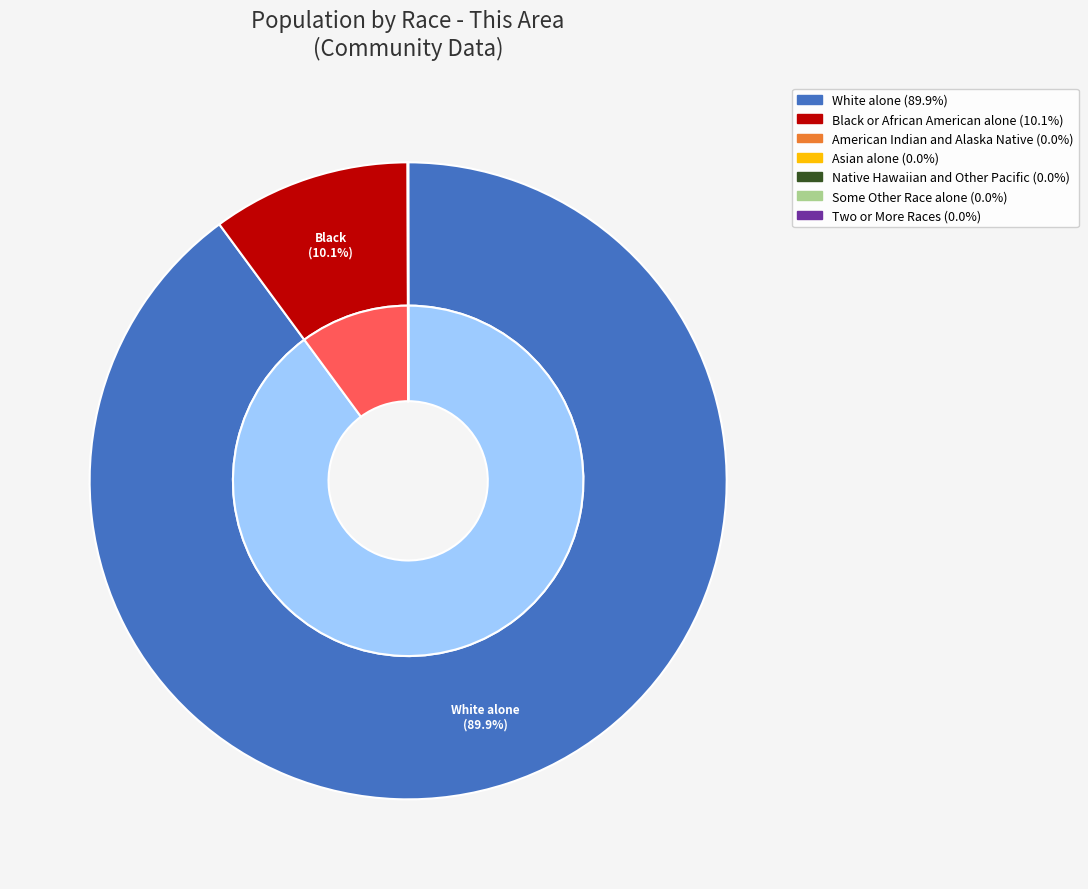

What is the largest slice in the pie chart?

White alone